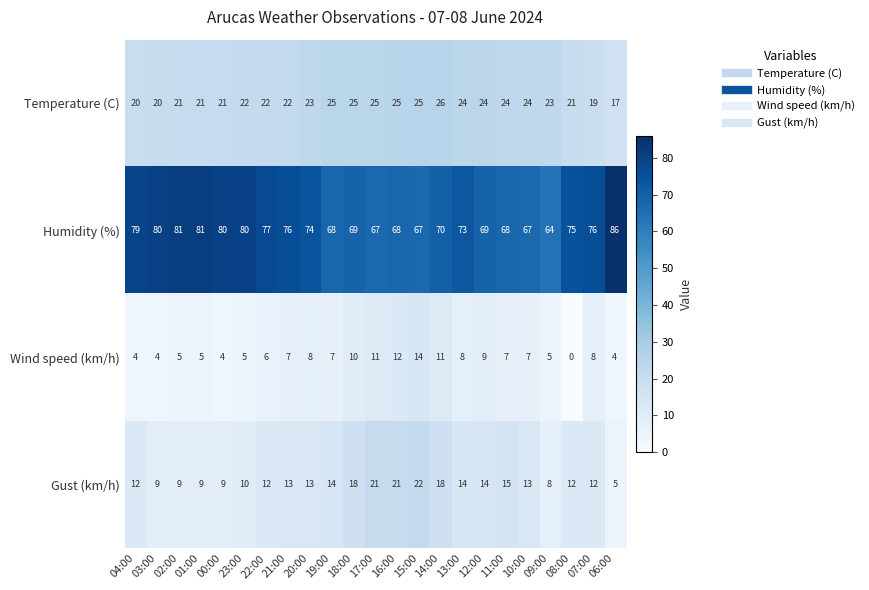

What is the highest value of the Temperature (C) series?

26